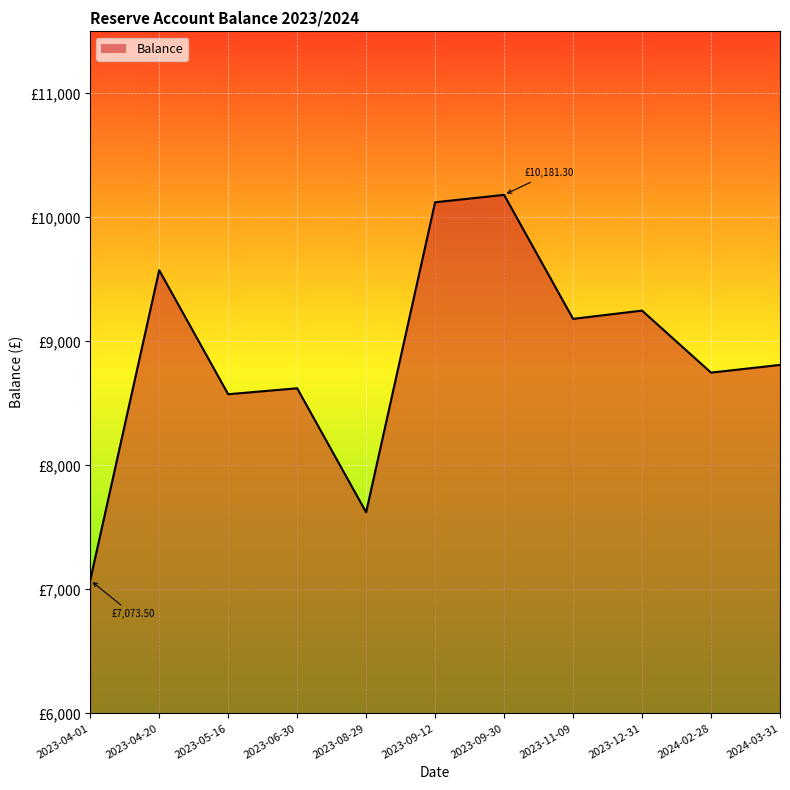

What is the sum of all values?

97753.8